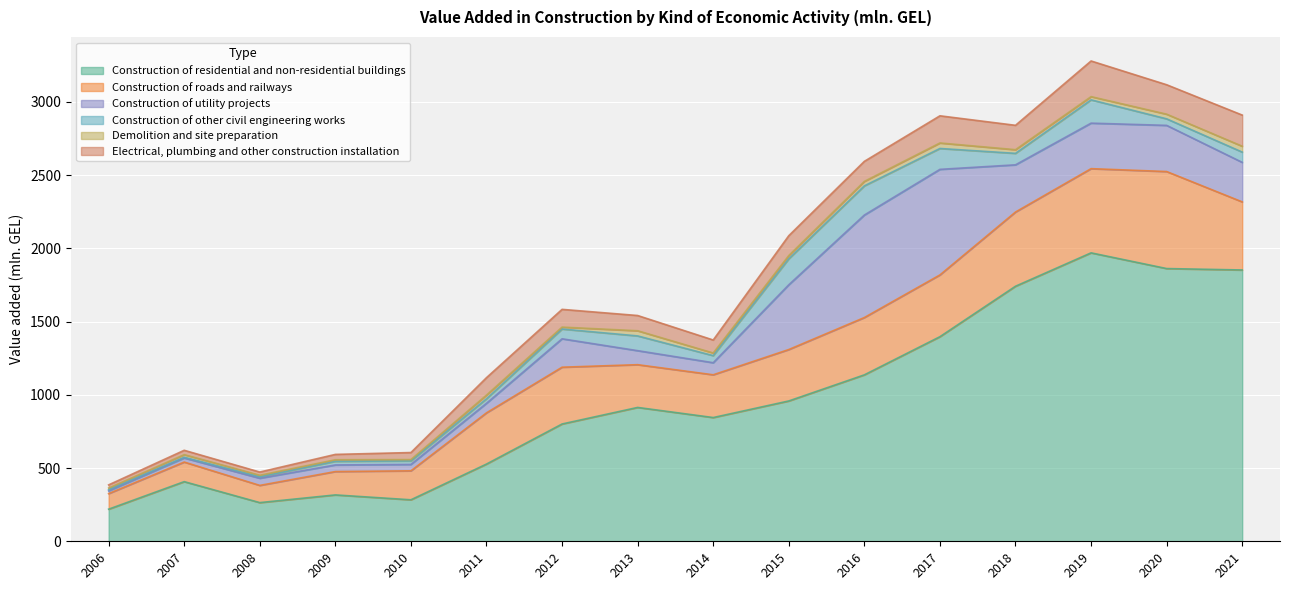

Reading left to right, transcribe all the data shown in this chart.

Construction of residential and non-residential buildings: 219.1	407.1	264.0	316.5	283.2	527.1	800.6	913.6	844.6	957.8	1136.0	1396.4	1740.8	1968.7	1861.5	1851.8
Construction of roads and railways: 106.3	133.7	117.4	159.4	197.8	349.6	387.6	291.8	291.8	351.0	391.2	421.6	506.5	574.7	662.2	464.7
Construction of utility projects: 18.6	27.9	49.0	45.2	43.6	65.2	193.9	95.7	82.4	442.0	699.6	720.6	322.2	310.6	315.1	269.8
Construction of other civil engineering works: 8.1	4.9	9.7	24.4	23.9	30.7	66.6	100.6	48.3	177.2	199.2	142.5	78.3	159.0	44.6	70.1
Demolition and site preparation: 11.3	17.8	10.5	11.0	9.2	25.3	13.2	35.3	18.1	22.4	30.5	37.6	25.1	22.0	31.8	40.0
Electrical, plumbing and other construction installation: 21.6	29.7	22.0	36.5	48.0	118.9	121.1	104.0	88.6	135.4	136.8	185.4	166.3	243.4	200.9	212.7